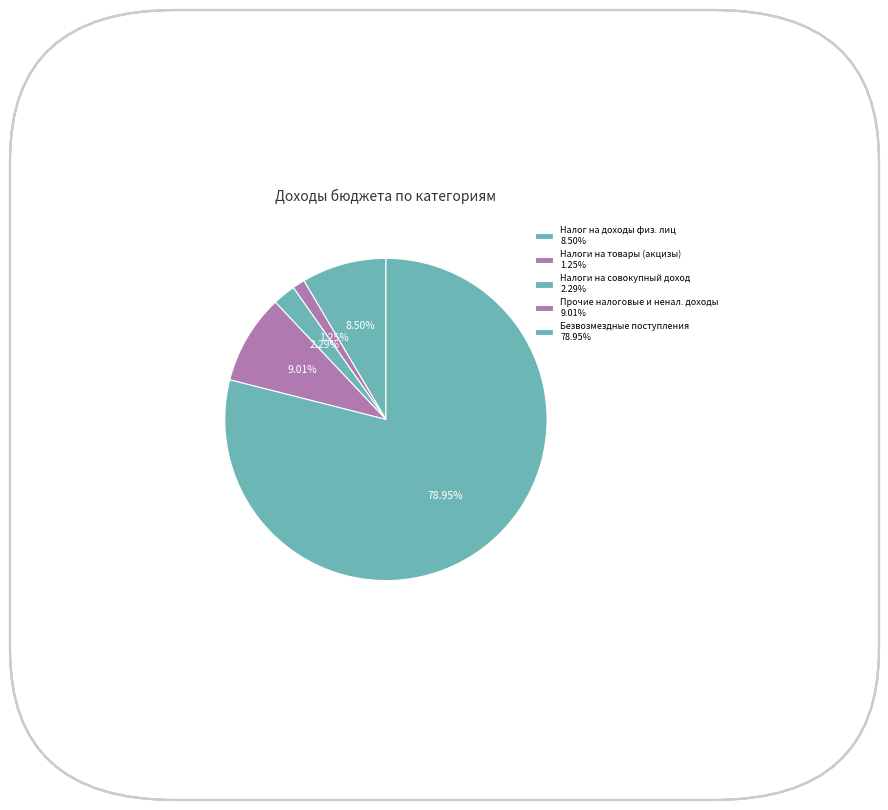

Count the number of slices in the pie.

5